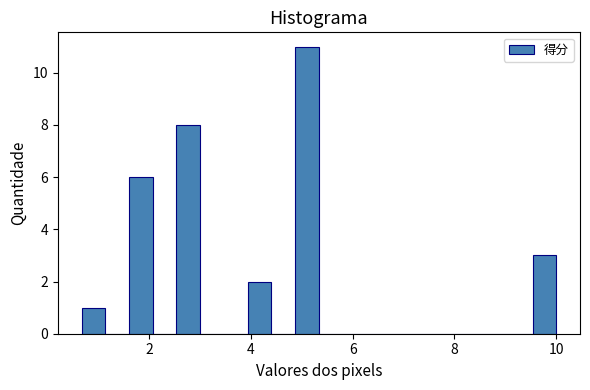

Around what value on the x-axis is the tallest bar? Give the approximate position of its centre, as read against the axis.

5.2